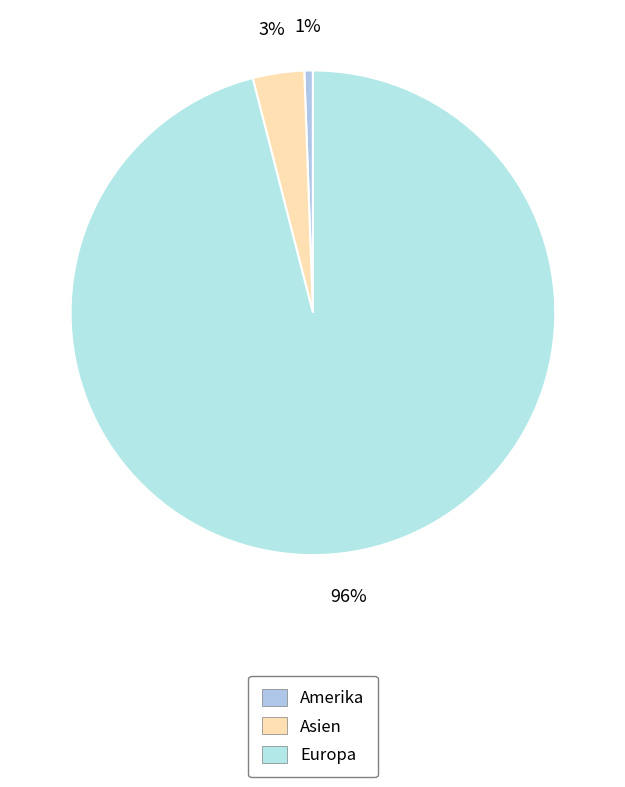

Rank the categories by value from lowest to highest.

Amerika, Asien, Europa